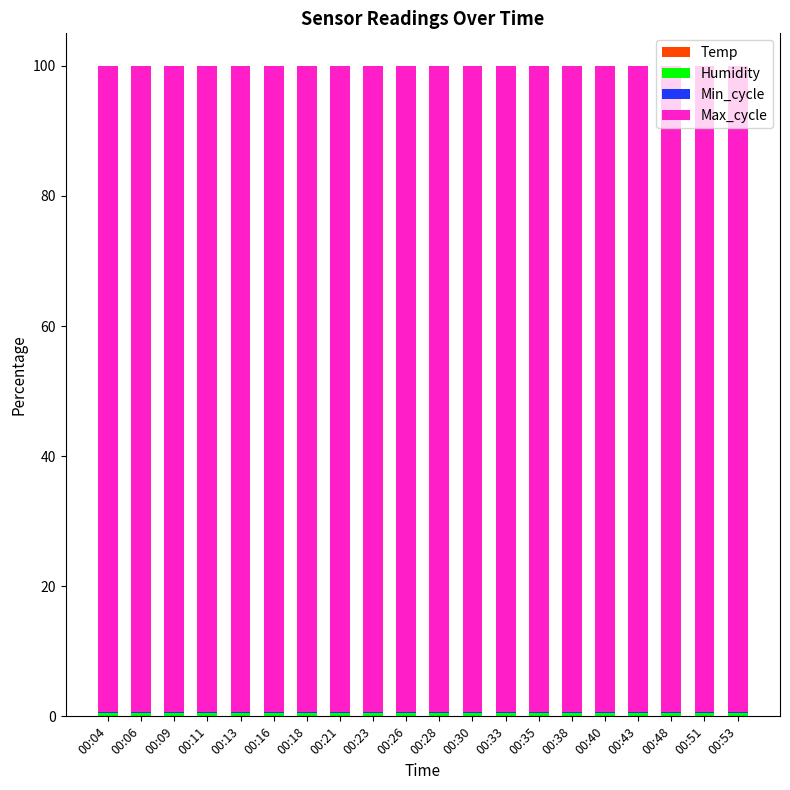

Are the bars horizontal?

No